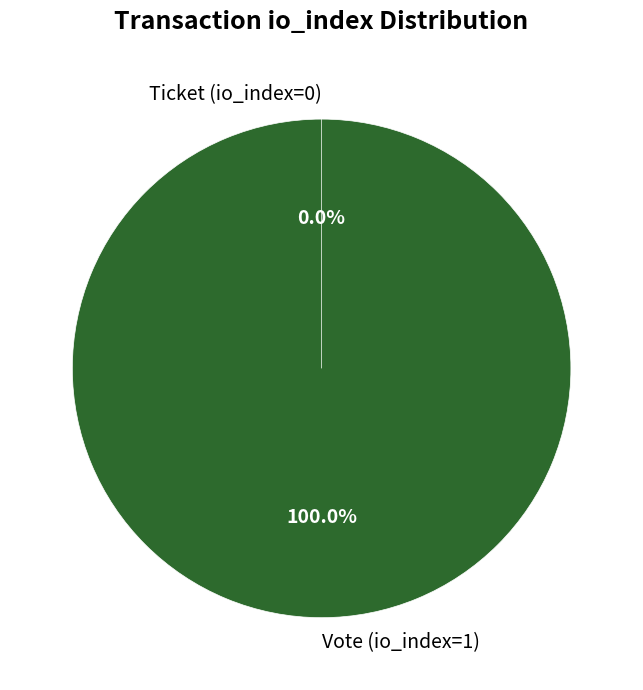

Rank the categories by value from lowest to highest.

Ticket (io_index=0), Vote (io_index=1)